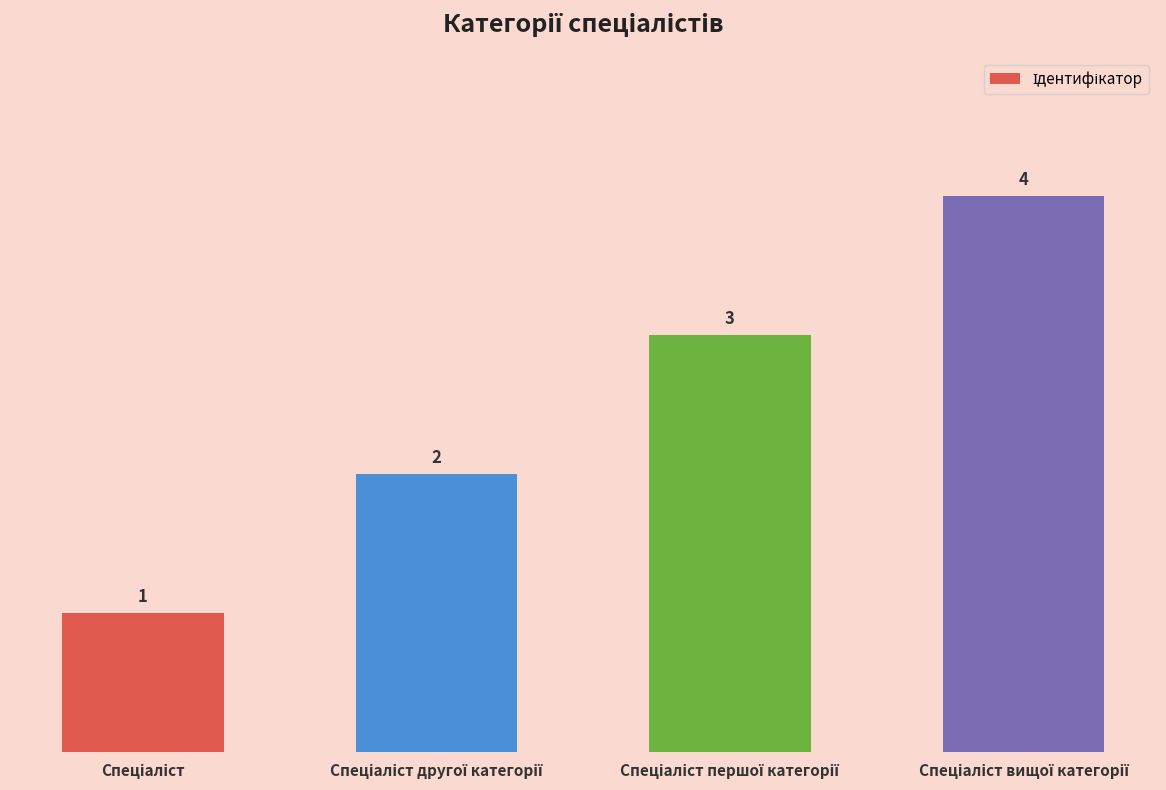

What is the sum of all values?

10